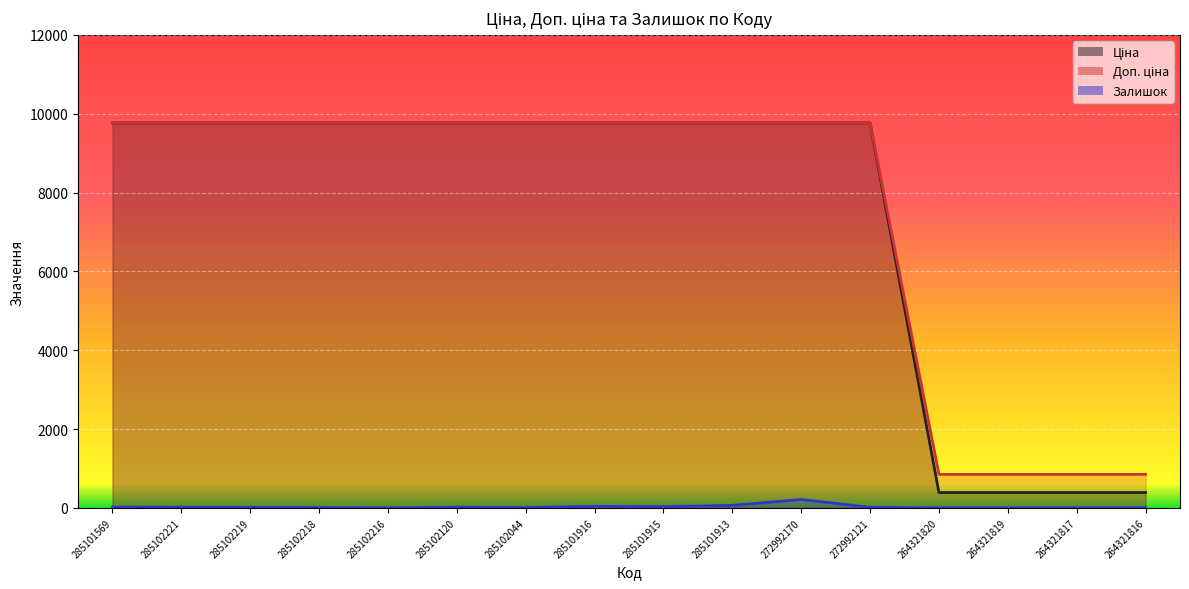

What is the sum of all Залишок values?

436.0